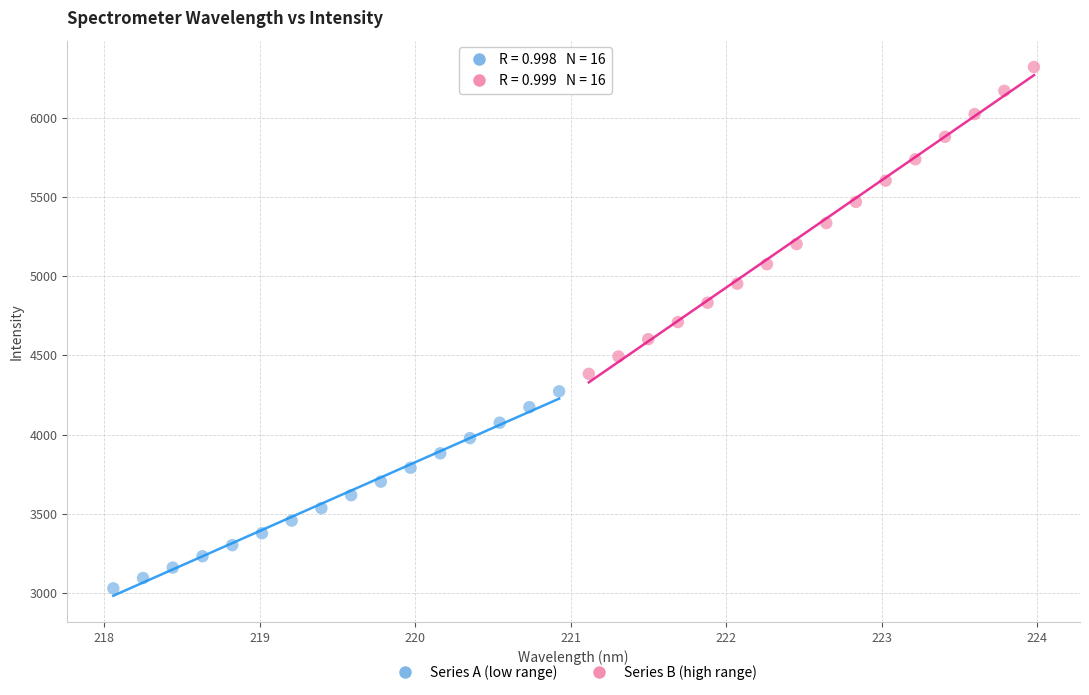

Which series contains the highest Y value?

Series B (high range)